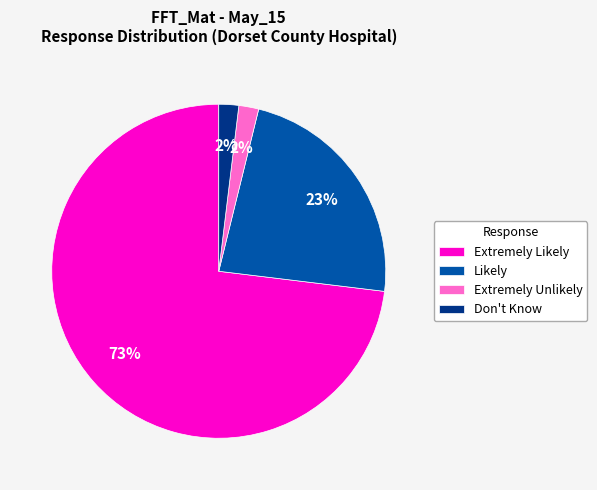

To the nearest percent, what is the combined percentage of Extremely Likely and Extremely Unlikely?

75%